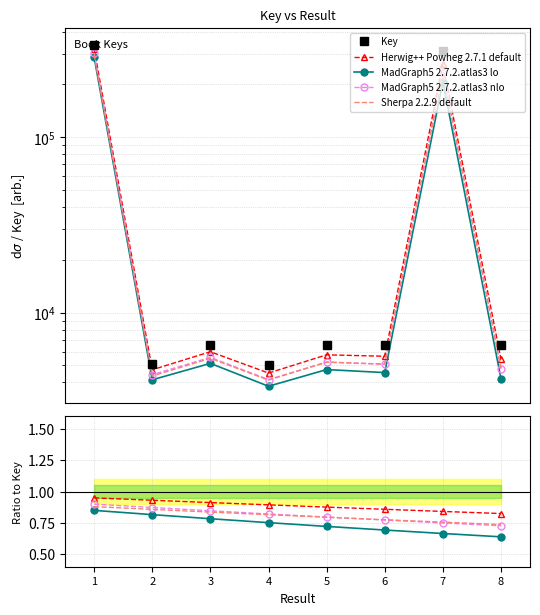

True or false: Sherpa 2.2.9 default and MadGraph5 2.7.2.atlas3 lo intersect in this chart.

False